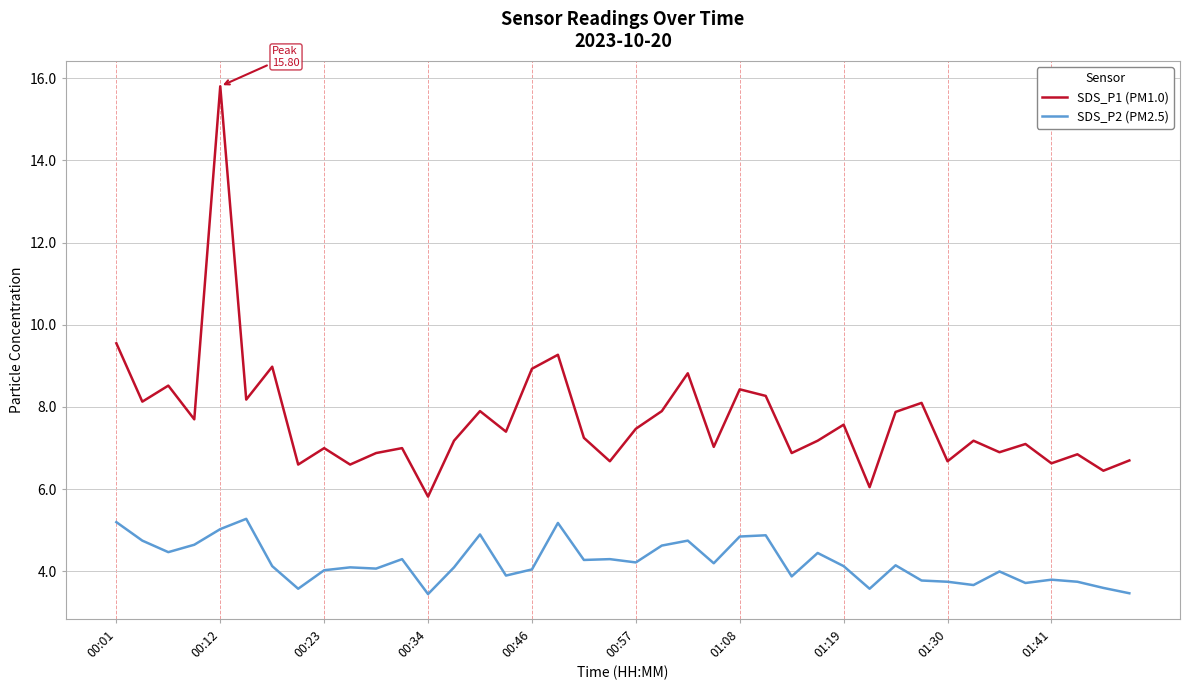

True or false: SDS_P2 (PM2.5) and SDS_P1 (PM1.0) cross at least once.

False